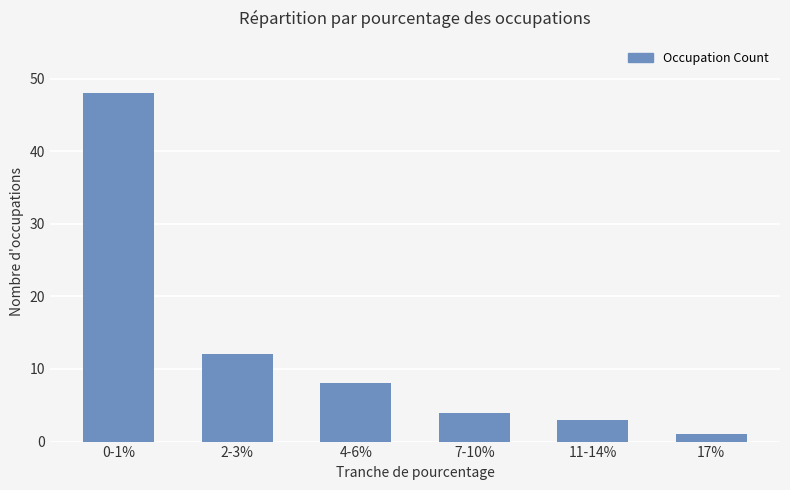

Rank the categories by value from lowest to highest.

17%, 11-14%, 7-10%, 4-6%, 2-3%, 0-1%